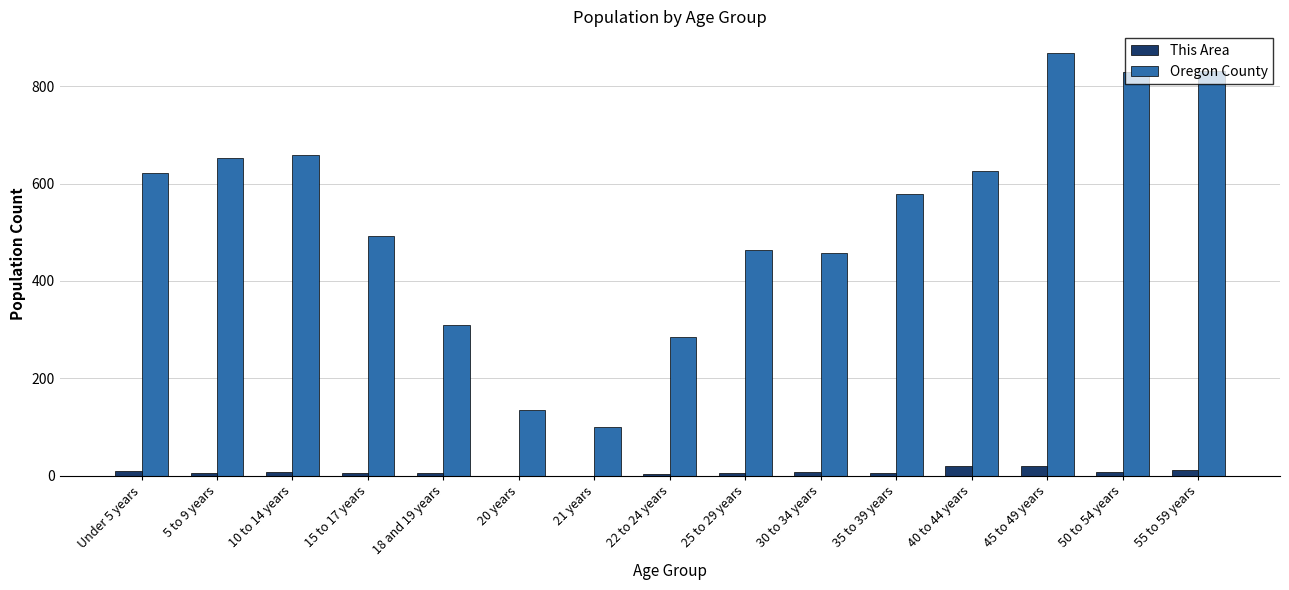

The This Area series shows 5 at 18 and 19 years. True or false?

True